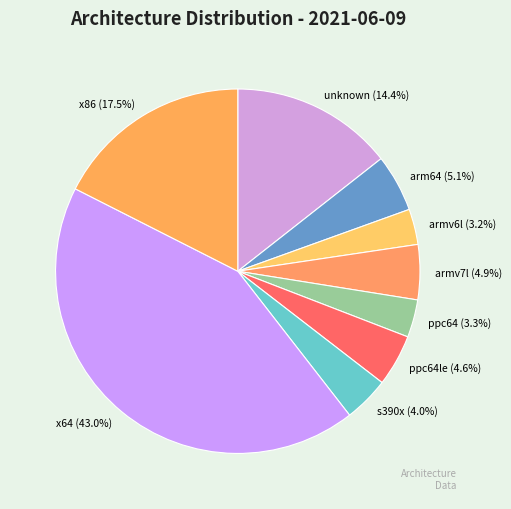

Is there a majority slice in this chart?

No